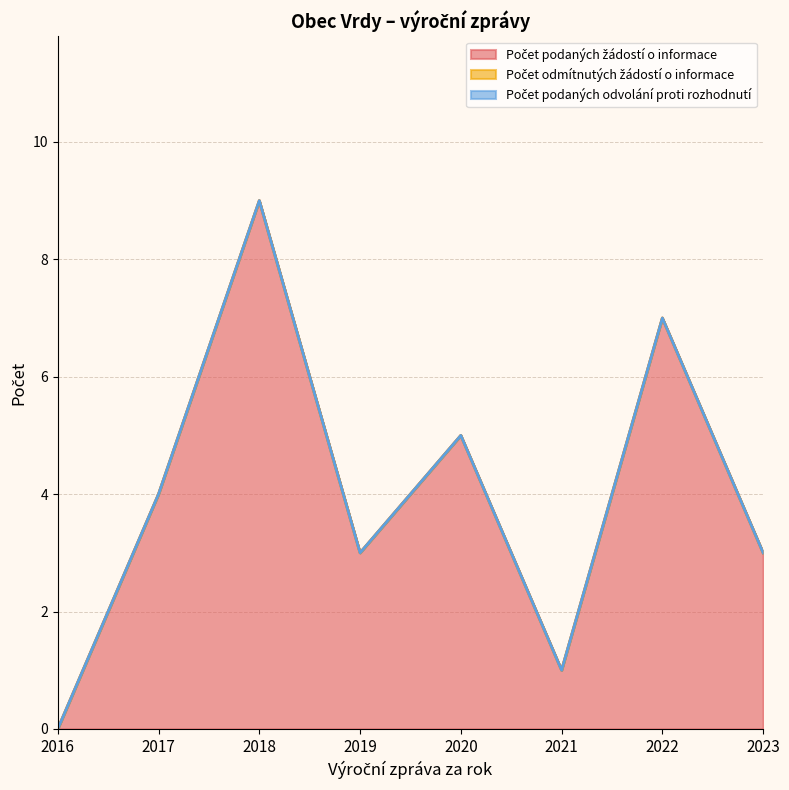

True or false: Počet odmítnutých žádostí o informace and Počet podaných žádostí o informace cross at least once.

False